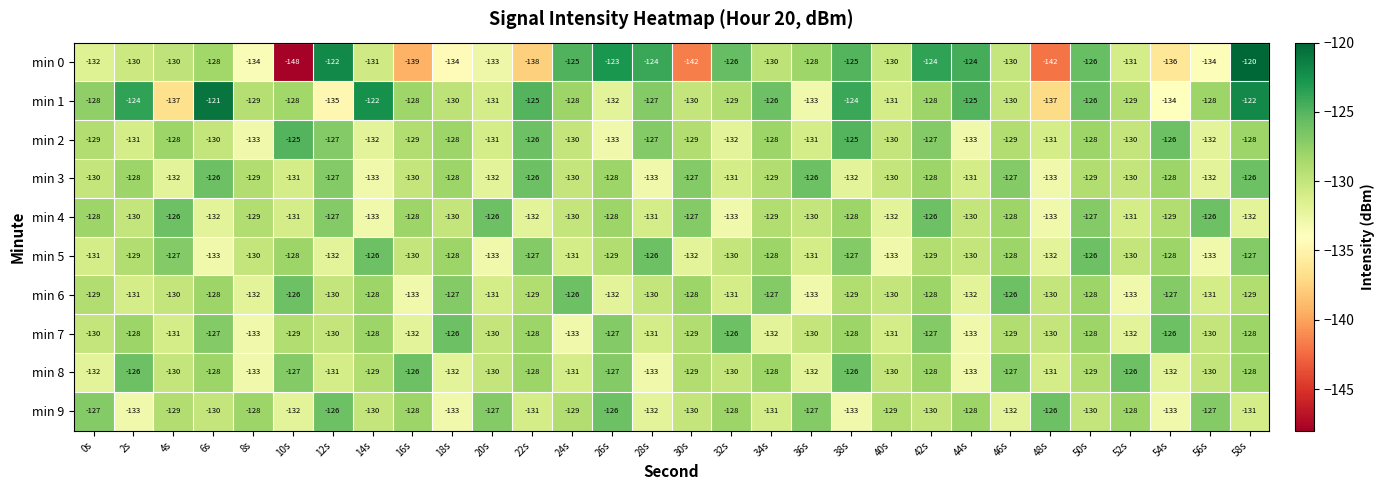

What is the average value of the min 4 series?

-129